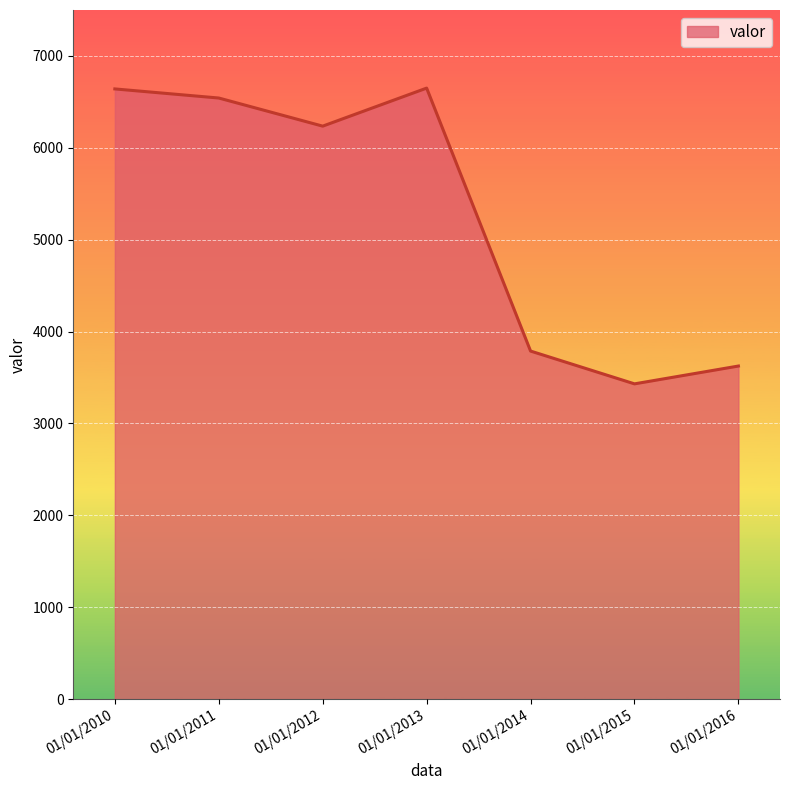

At which category does the data reach its first local valley?

01/01/2012